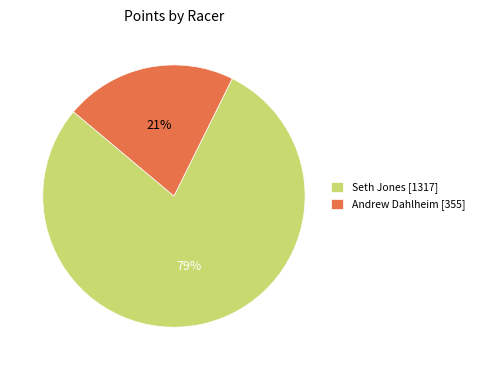

To the nearest percent, what is the combined percentage of Seth Jones and Andrew Dahlheim?

100%